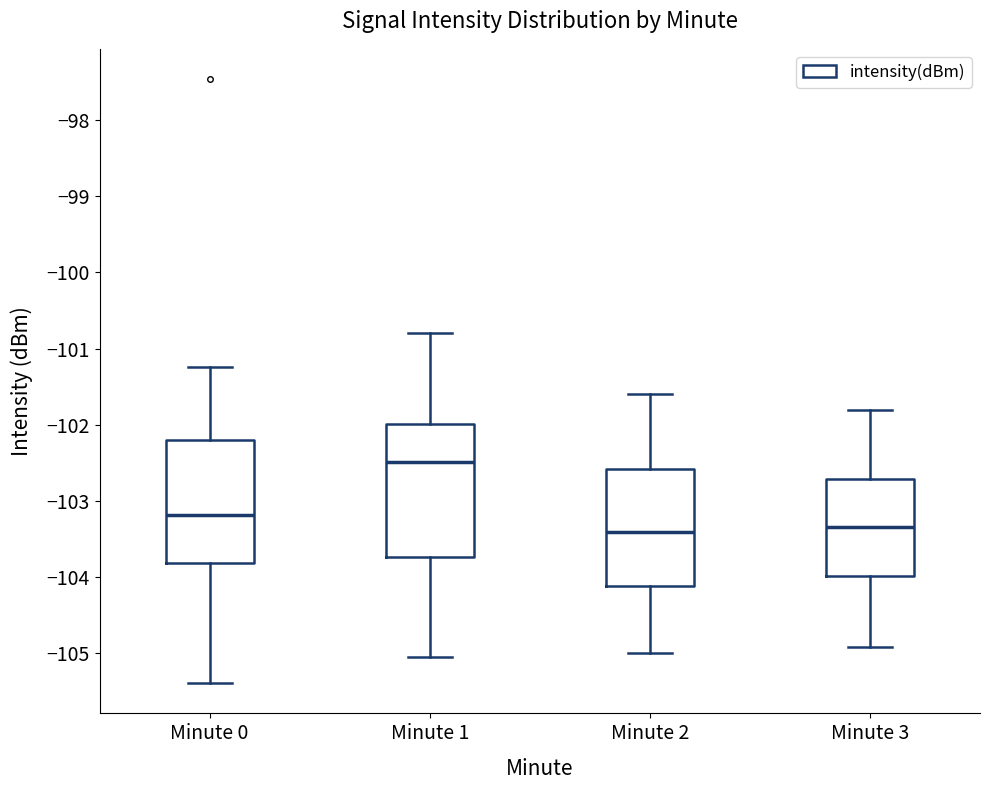

Where does the lower whisker of the box for Minute 0 end on the y-axis? The values are not printed on the chart, so give them approximately, as read against the axis.

-105.4